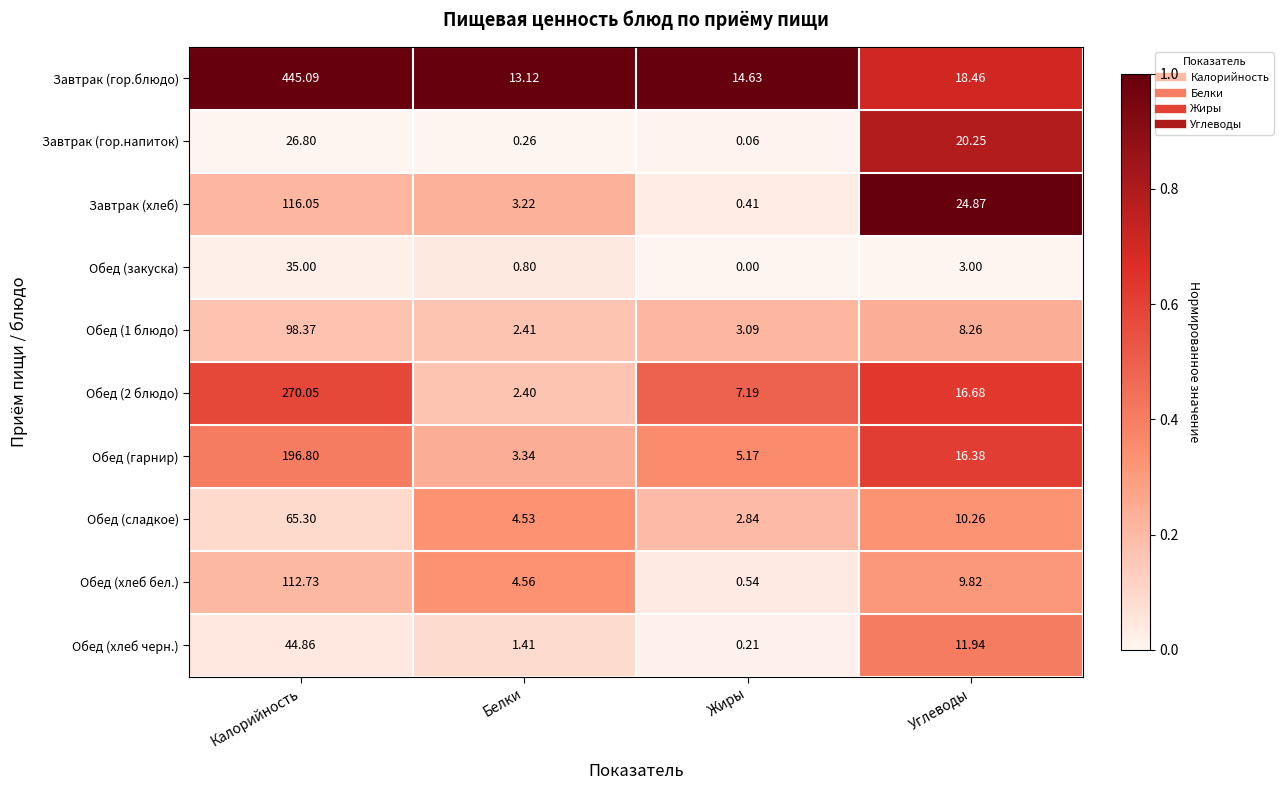

Which series has the largest range (max minus min)?

Завтрак (гор.блюдо)